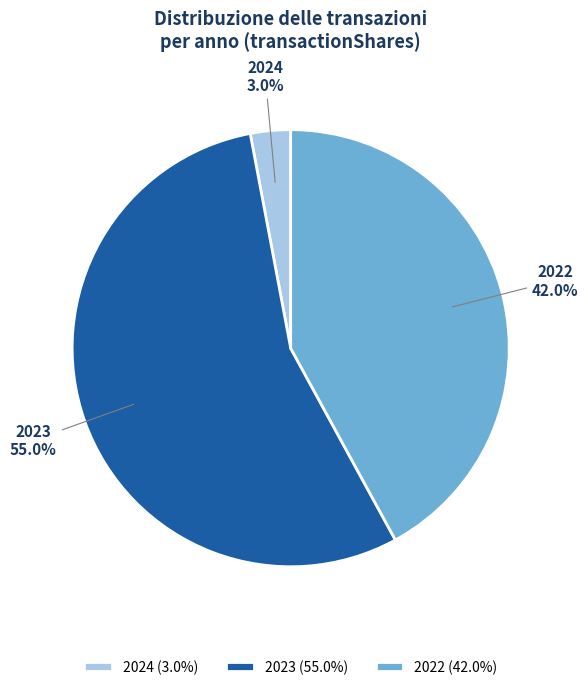

Is there a majority slice in this chart?

Yes